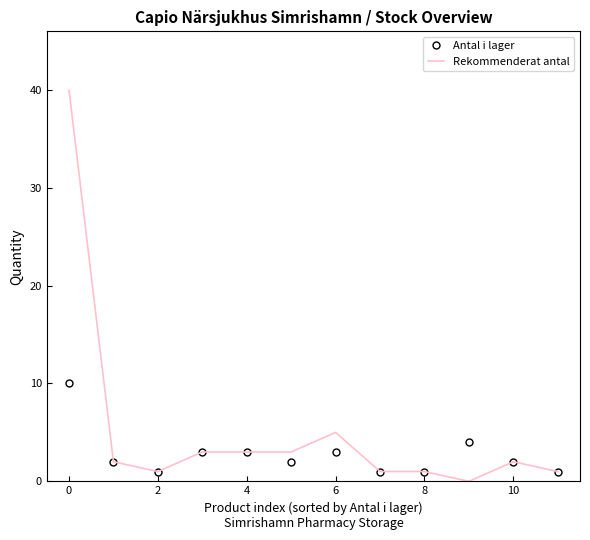

List the series in order of their overall mean, highest first.

Rekommenderat antal, Antal i lager